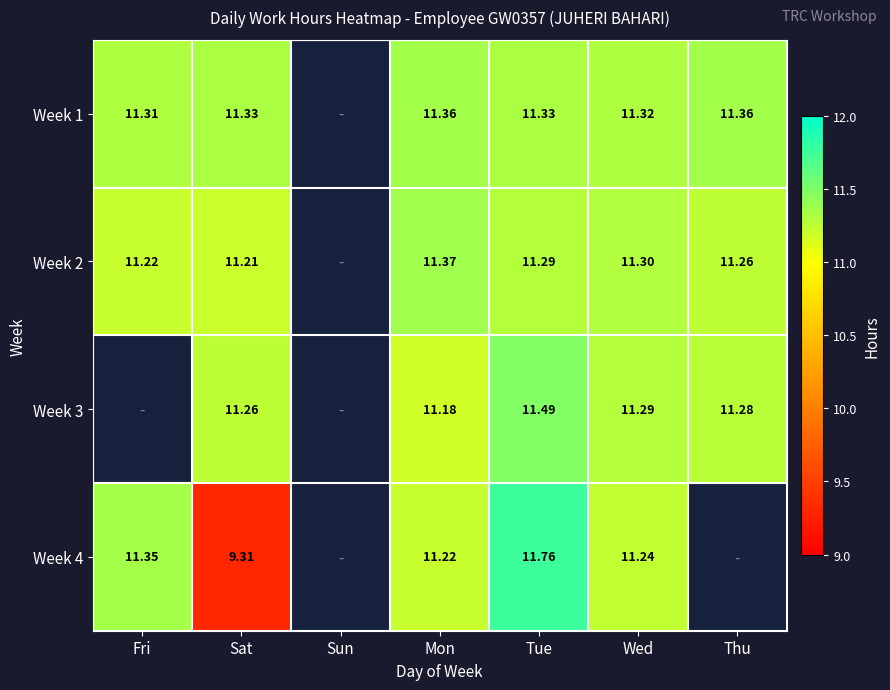

At how many categories does at least one series exceed 9?

6